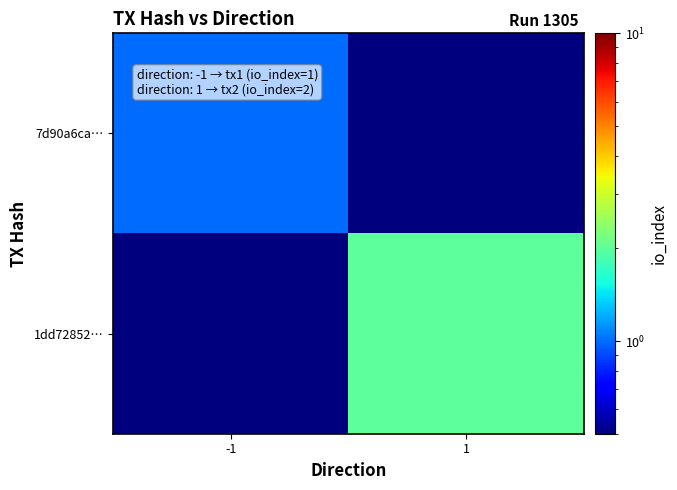

At which category does the chart reach its peak across all series?

1